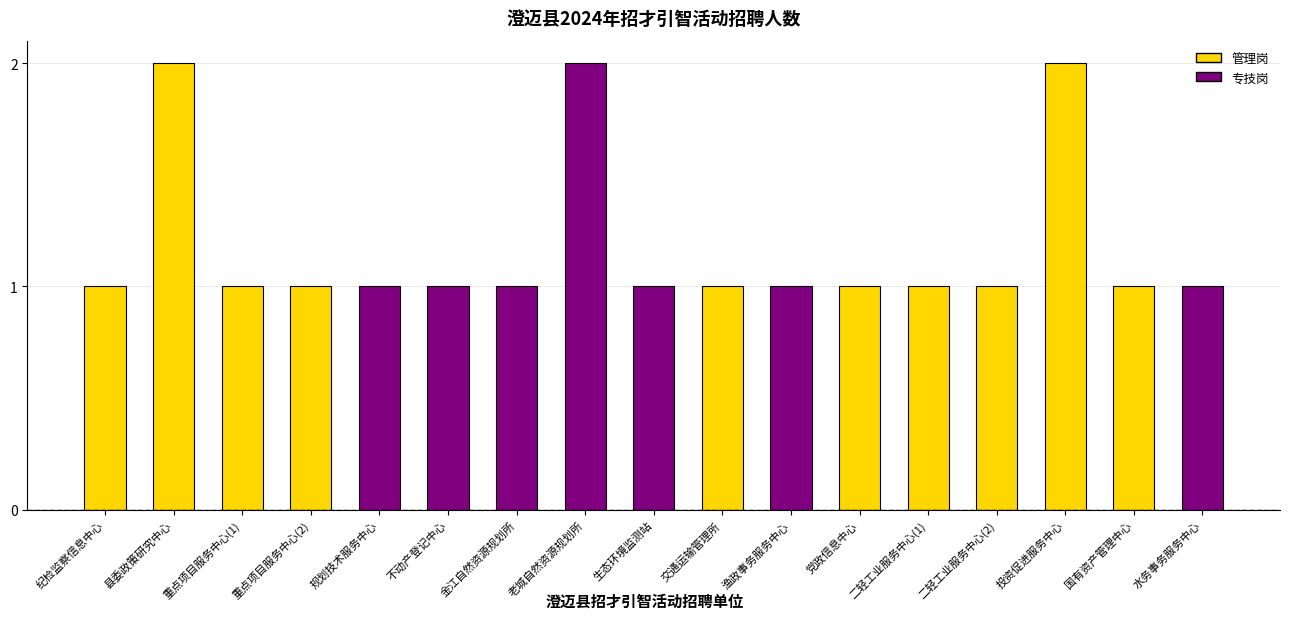

What is the change in value from 纪检监察信息中心 to 县委政策研究中心?

+1